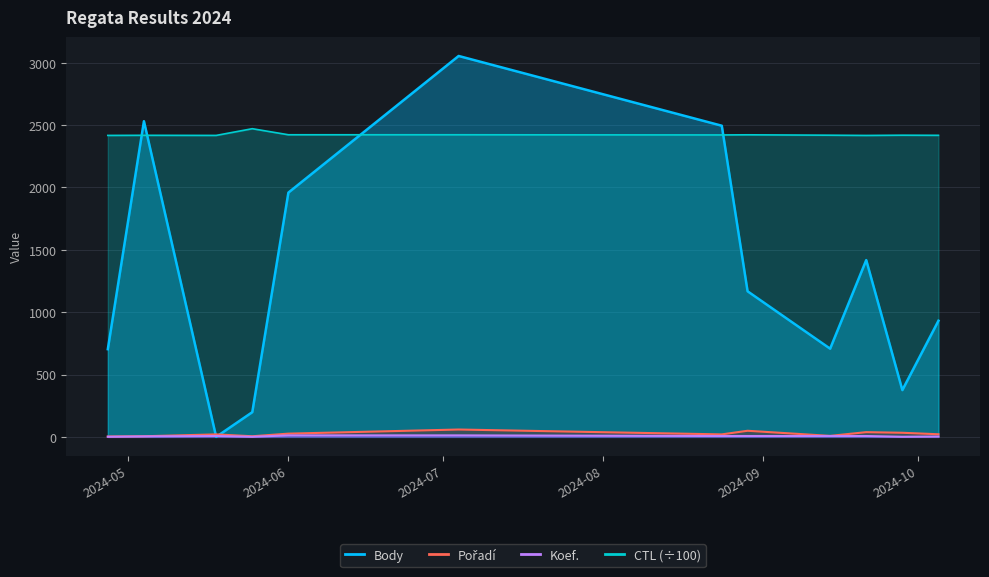

Where is Body nearest to the value 1526?

2024-09-21